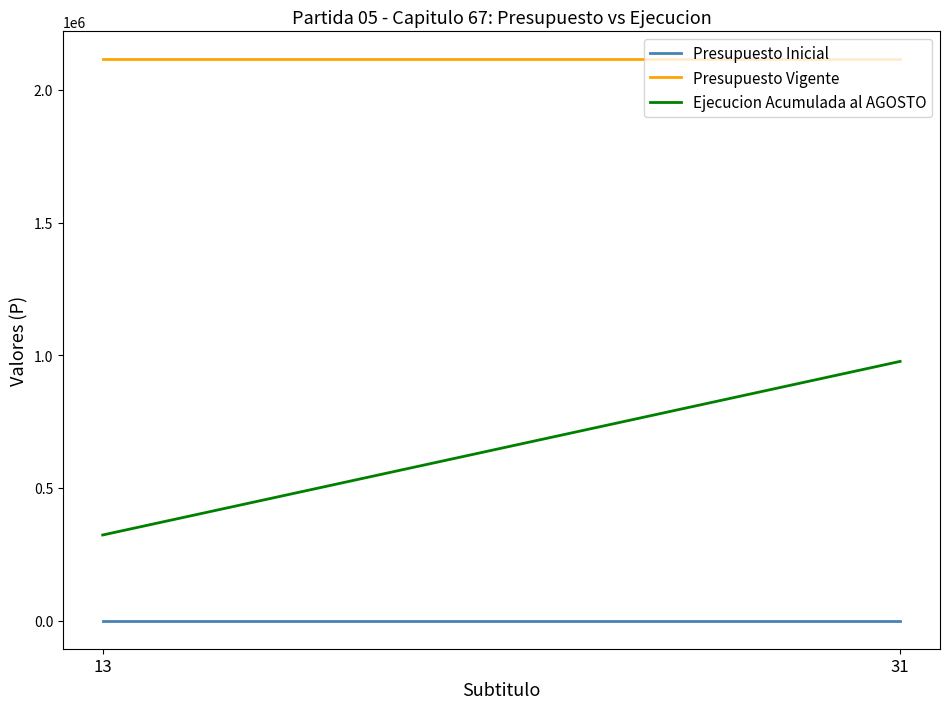

Count the number of categories in the chart.

2